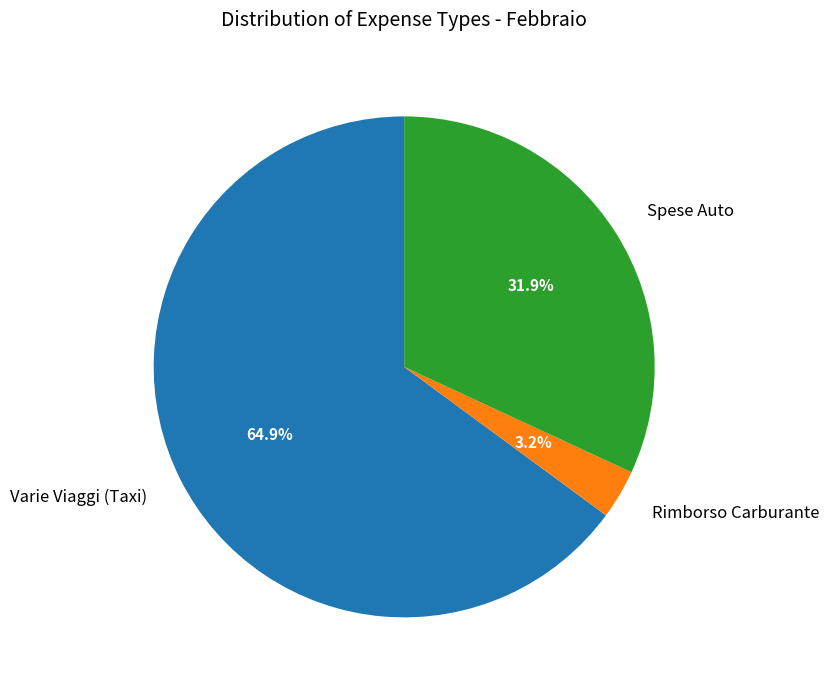

Do Varie Viaggi (Taxi) and Rimborso Carburante together represent more than half of the pie?

Yes